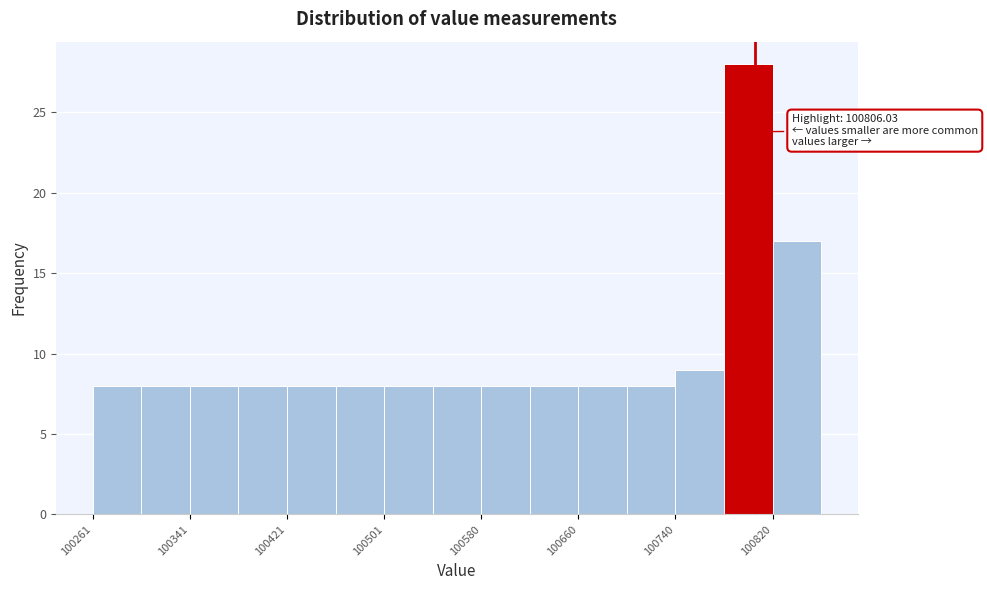

Around what value on the x-axis is the tallest bar? Give the approximate position of its centre, as read against the axis.

100800